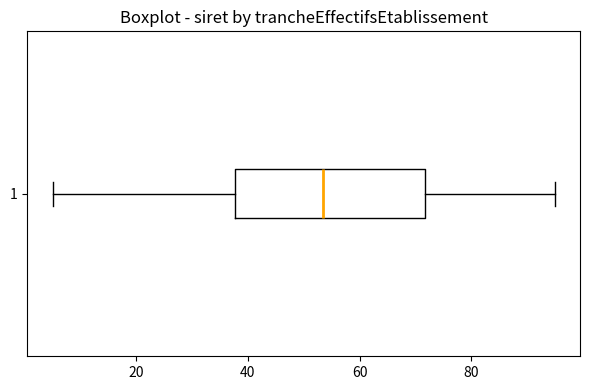

Read this box plot against the x-axis: the position of the median line, the range covered by the box, and the ends of both whiskers. The values are not printed on the chart, so give them approximately, as read against the axis.

median 54, box 38 to 72, whiskers 6 to 96